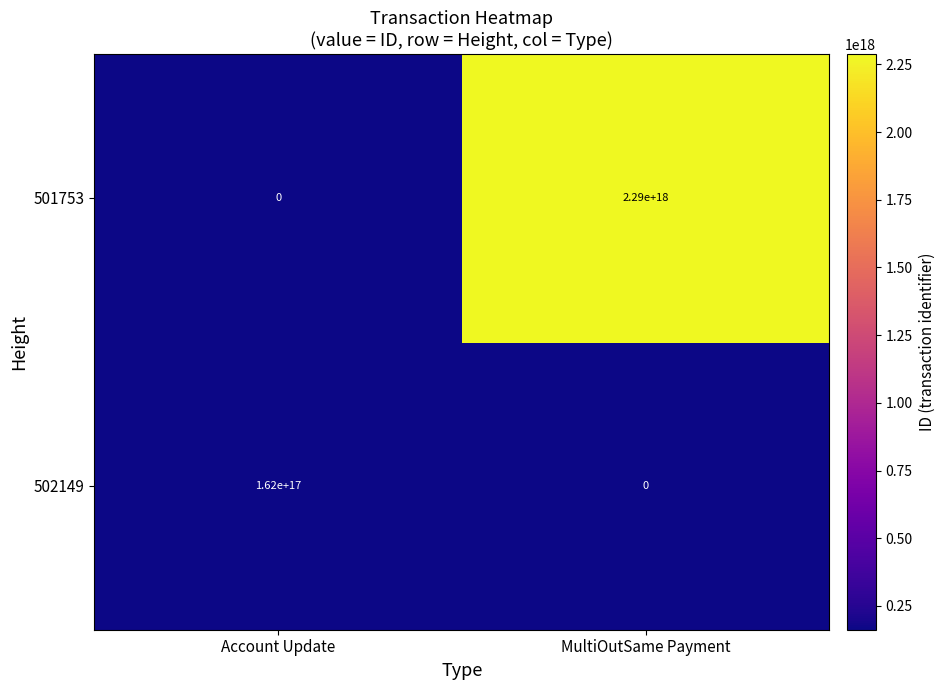

Which category has the highest value in the 502149 series?

Account Update